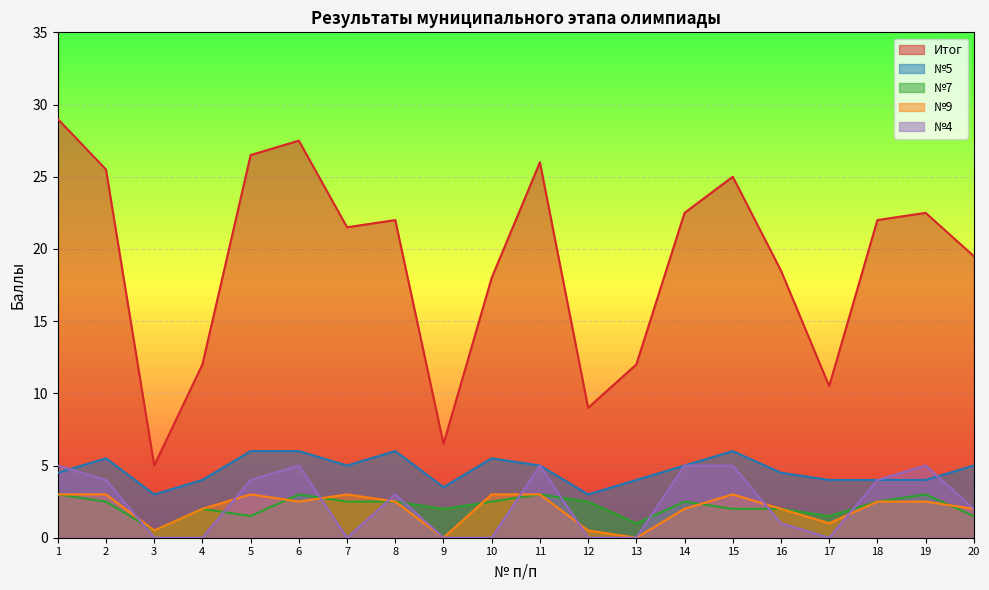

Between 3 and 18, which series saw the biggest shift?

Итог